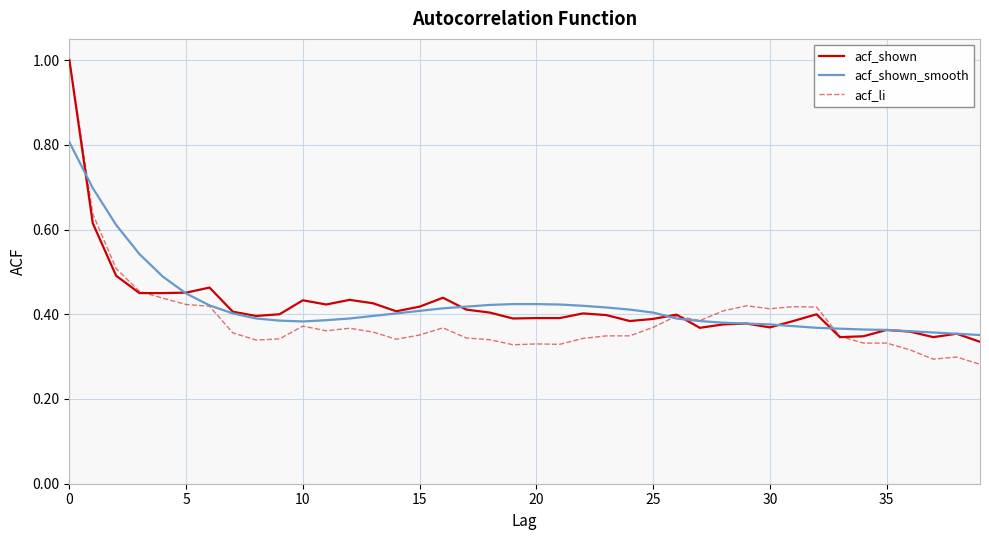

Which series ends up on top after the final intersection of acf_shown and acf_shown_smooth?

acf_shown_smooth